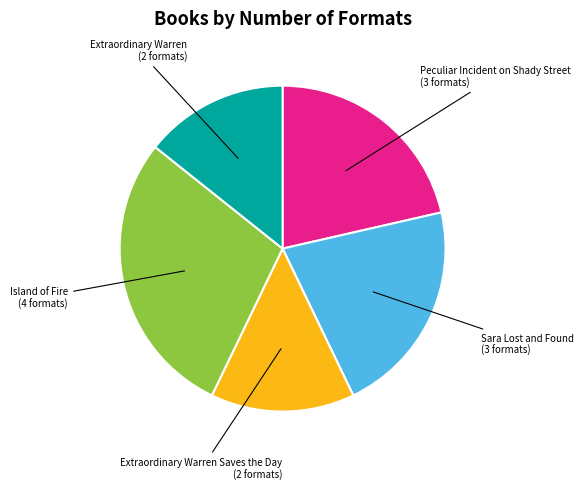

Is there any slice that represents more than half of the pie?

No